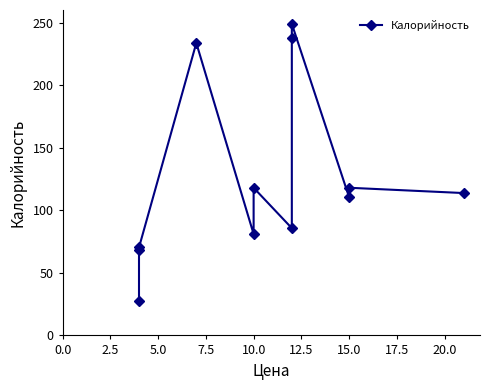

Between 0.0 and 7.5, which is larger?

7.5